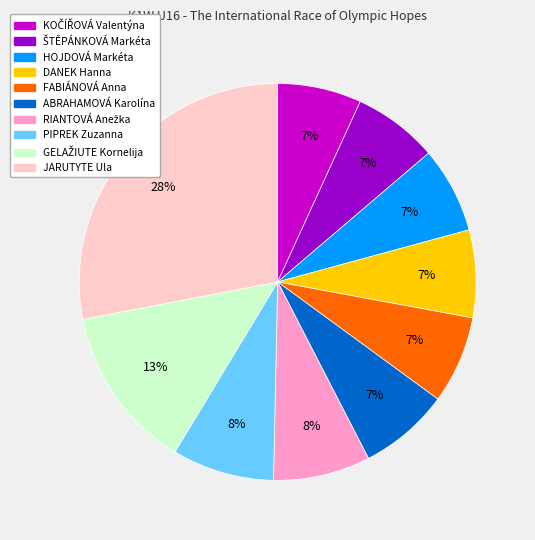

To the nearest percent, what is the difference between the FABIÁNOVÁ Anna and PIPREK Zuzanna slice percentages?

1%